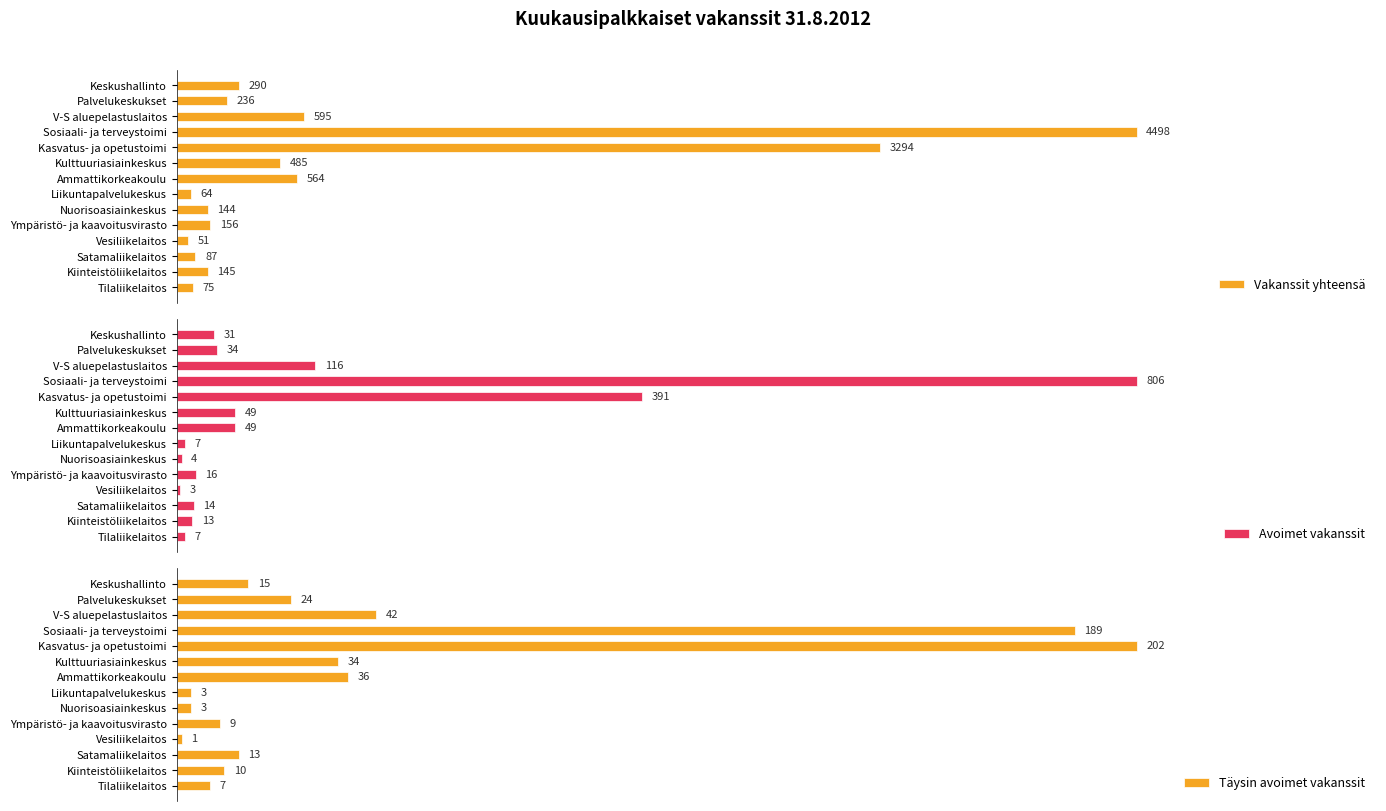

Reading left to right, extract all data points from this chart.

Vakanssit yhteensä: 290	236	595	4498	3294	485	564	64	144	156	51	87	145	75
Avoimet vakanssit: 31	34	116	806	391	49	49	7	4	16	3	14	13	7
Täysin avoimet vakanssit: 15	24	42	189	202	34	36	3	3	9	1	13	10	7